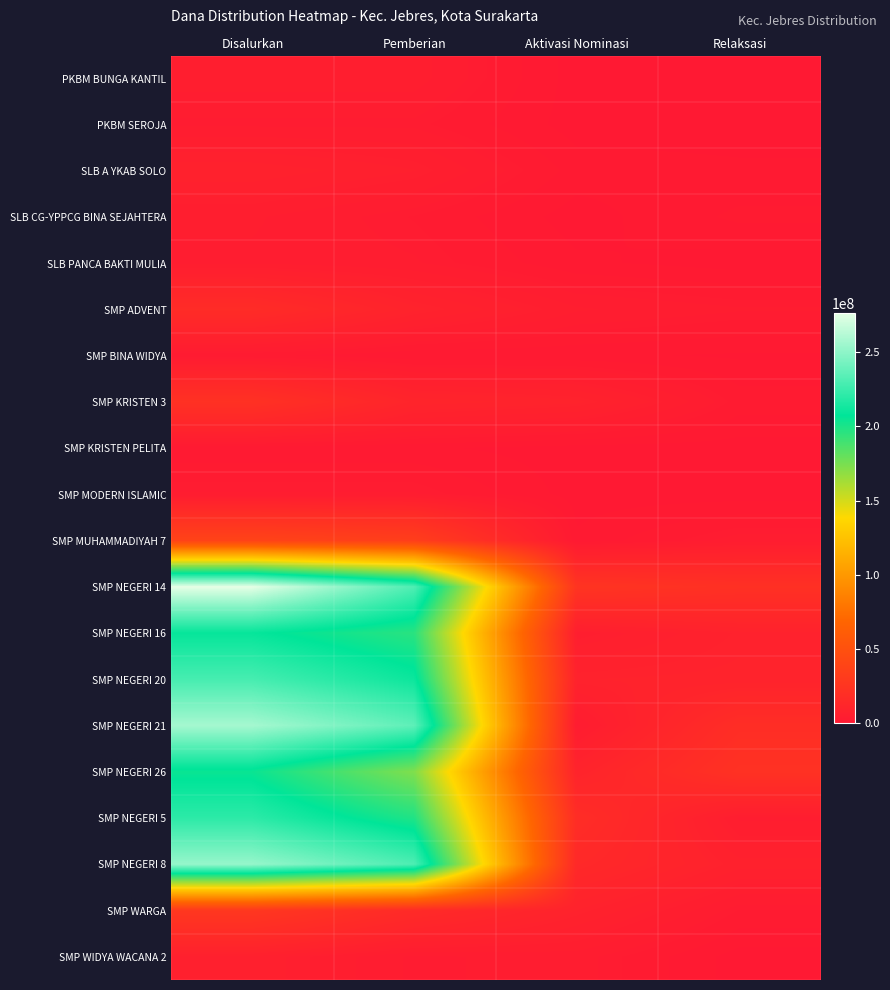

At which category is the sum across all series the highest?

Disalurkan